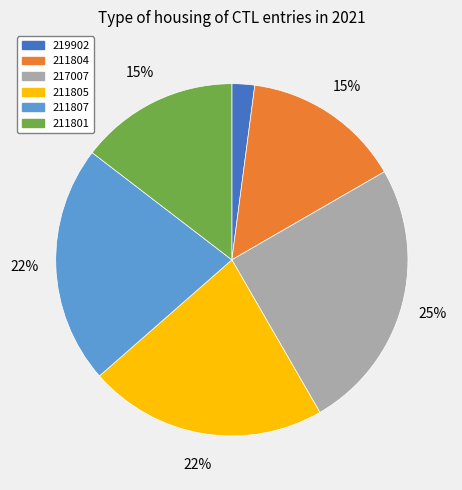

How many segments does this pie chart have?

6